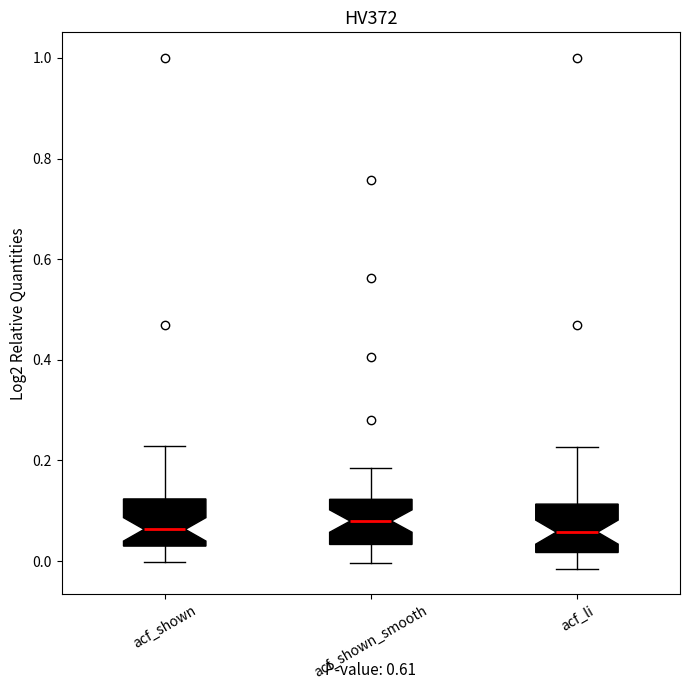

Reading left to right, read every box against the y-axis: the position of its median line, the range the box covers, and the ends of its whiskers. The values are not printed on the chart, so give them approximately, as read against the axis.

acf_shown: median 0.06, box 0.02 to 0.12, whiskers 0.00 to 0.22
acf_shown_smooth: median 0.08, box 0.04 to 0.12, whiskers 0.00 to 0.18
acf_li: median 0.06, box 0.02 to 0.12, whiskers -0.02 to 0.22